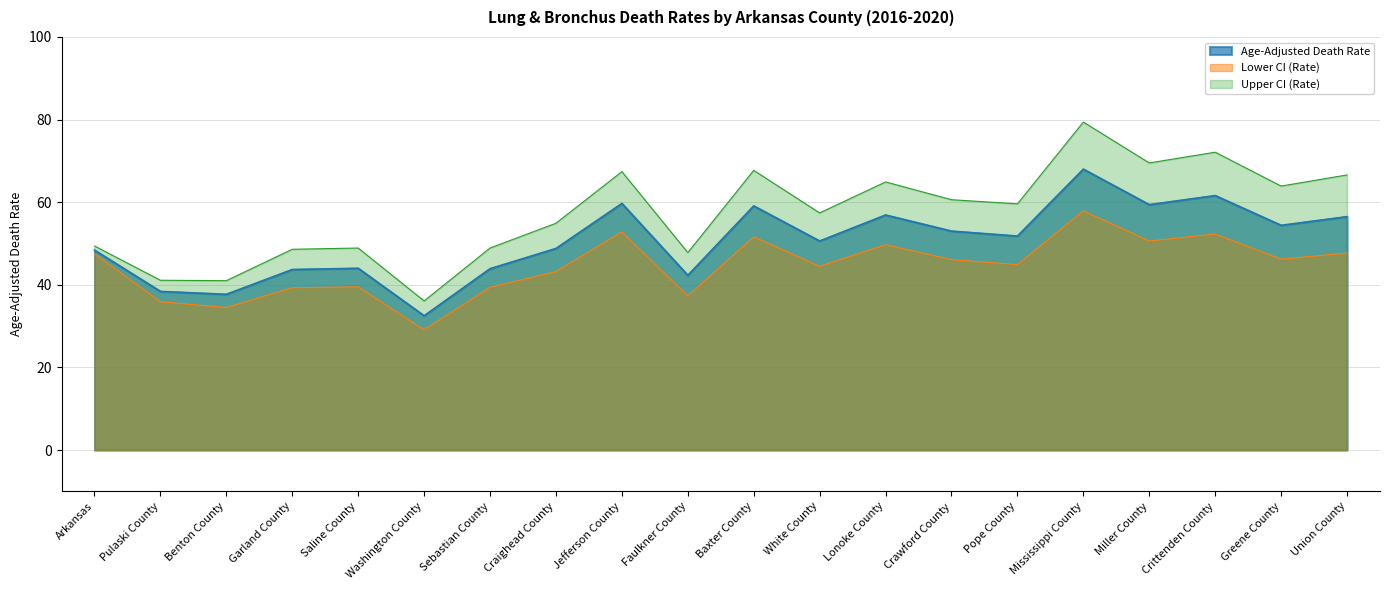

At how many categories does at least one series exceed 54?

12